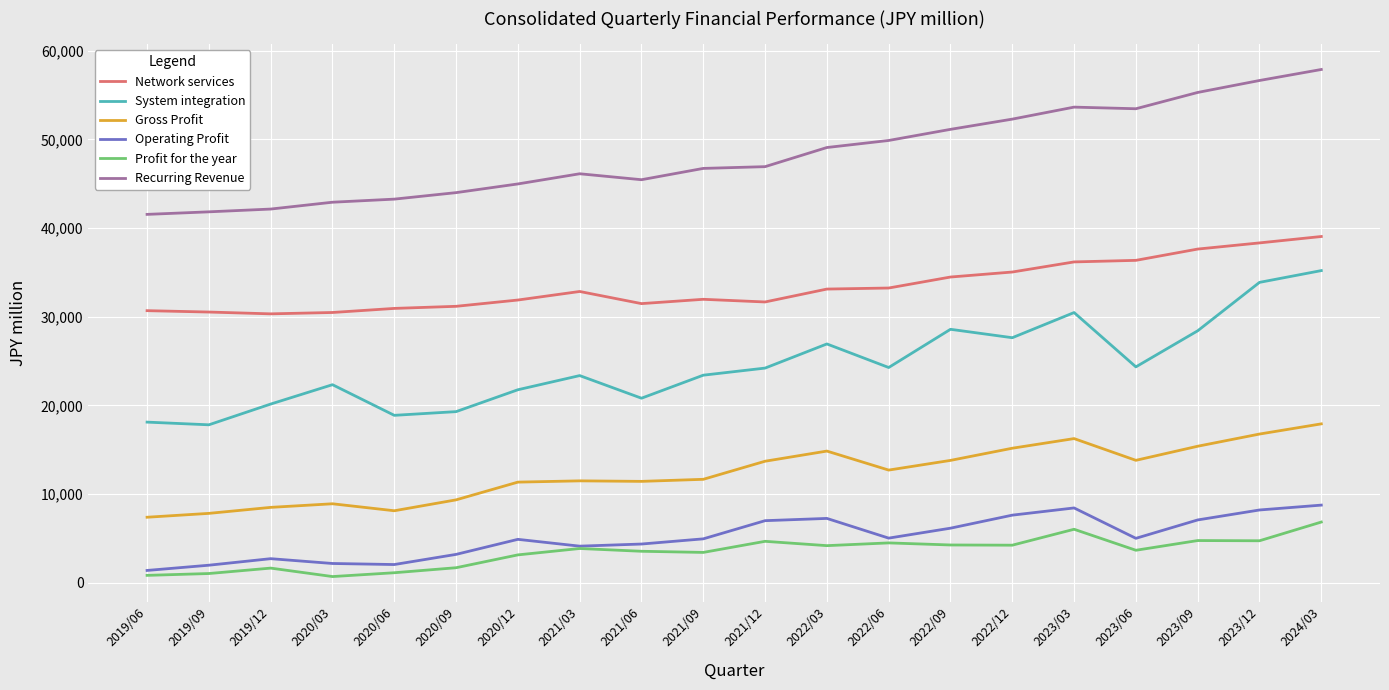

Which series changed the most between 2021/06 and 2023/12?

System integration